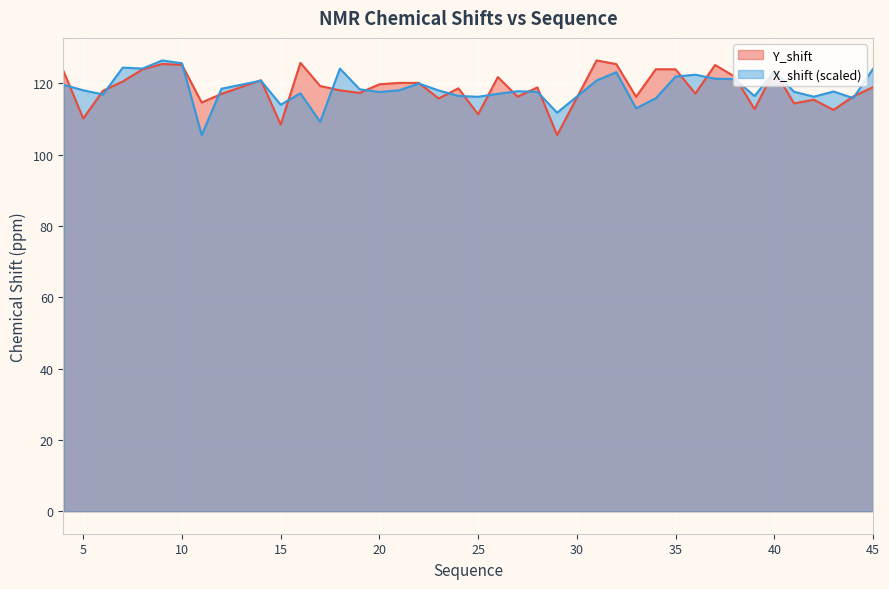

What is the difference between the highest and lowest values at 26?

4.7